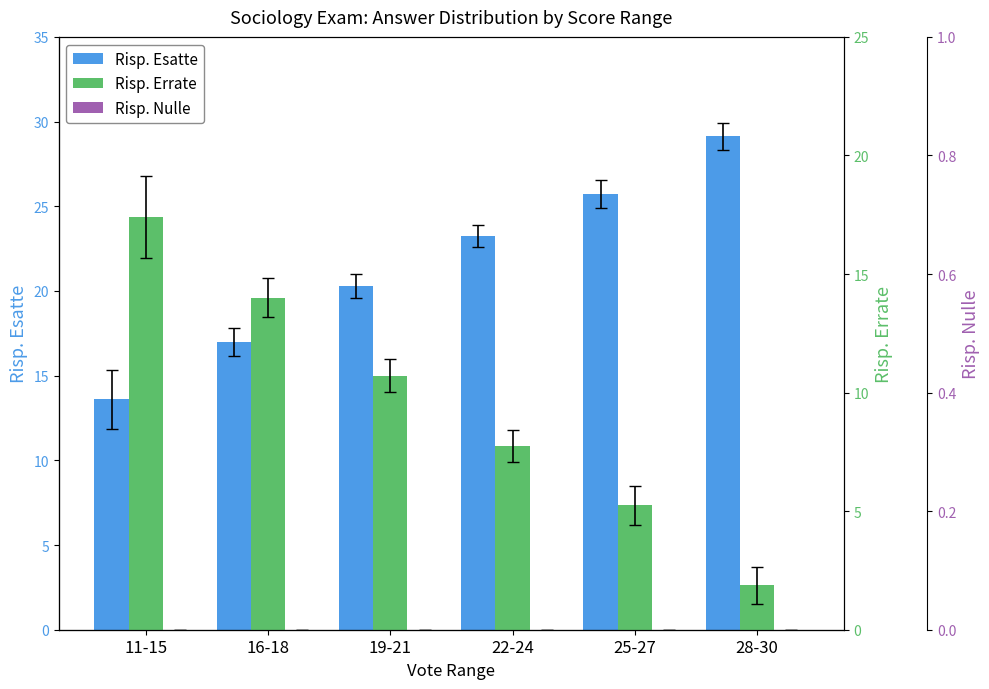

Rank the series by their average value, from lowest to highest.

Risp. Nulle, Risp. Errate, Risp. Esatte